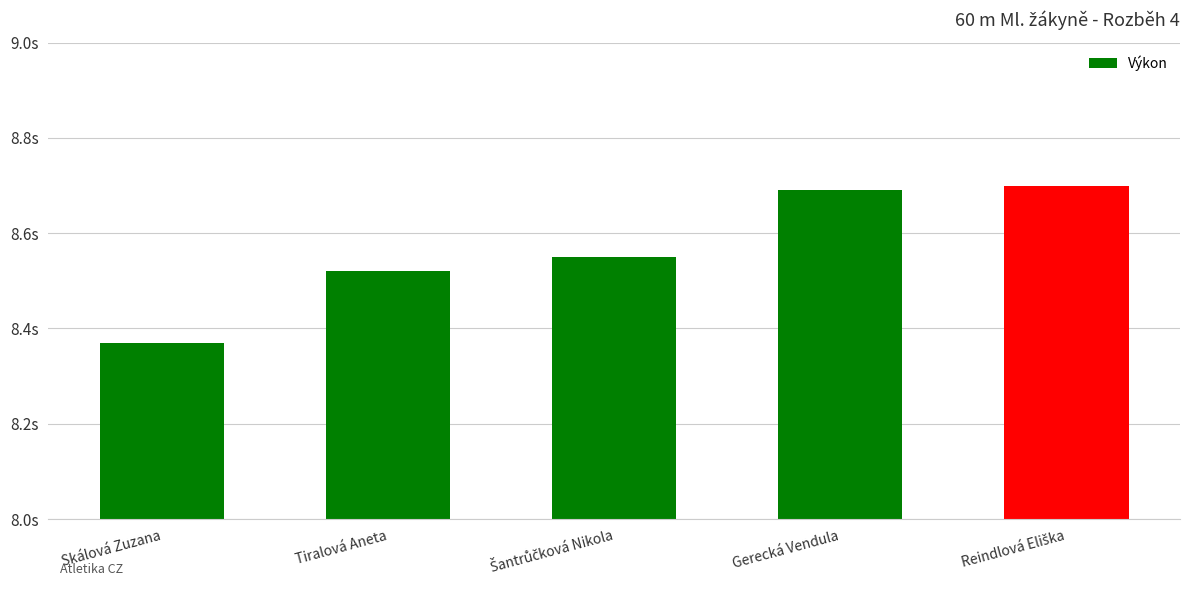

The value at Skálová Zuzana is 12.0. True or false?

False